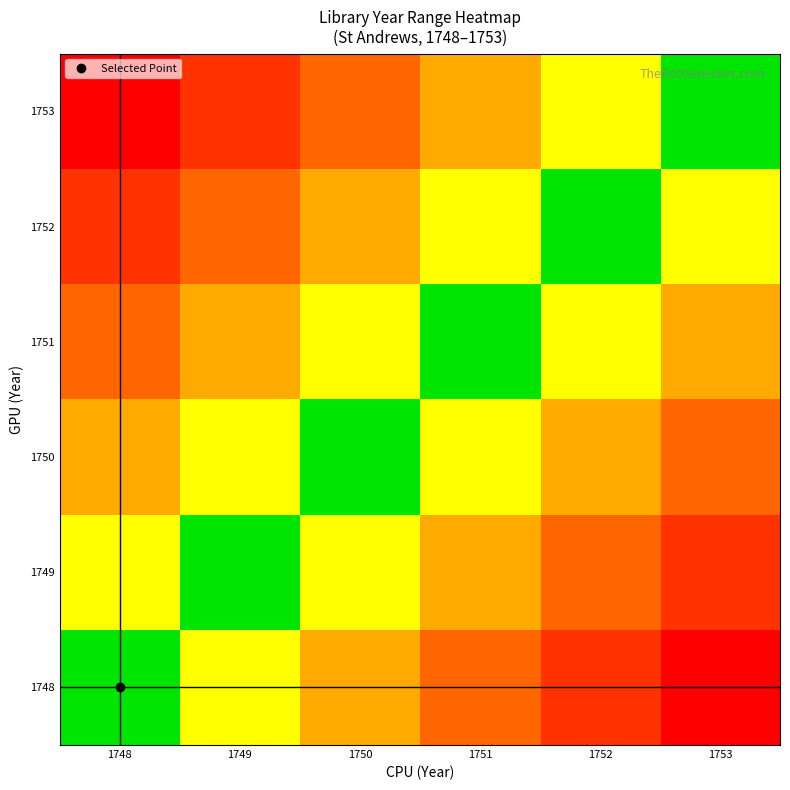

What is the difference between the highest and lowest values at 1749?

0.8